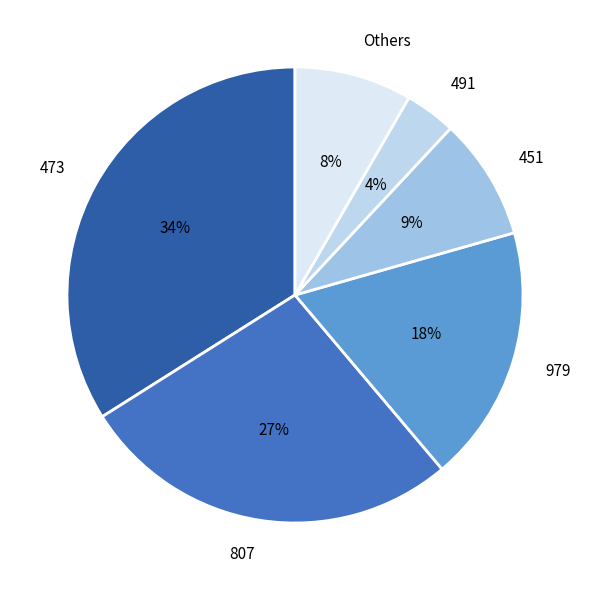

Does 807 represent more than half of the total?

No